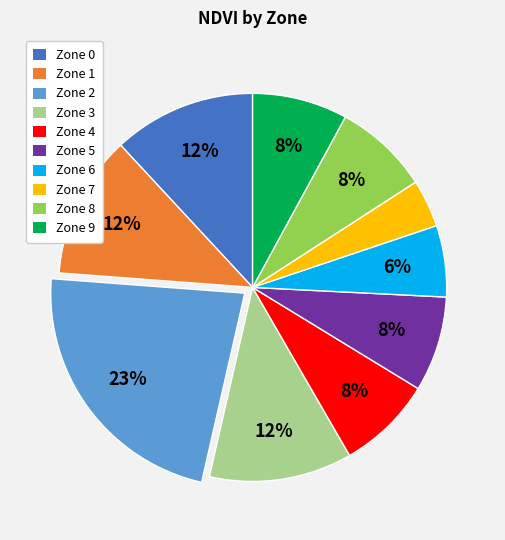

Is it true that Zone 6 is 1% of the pie?

False